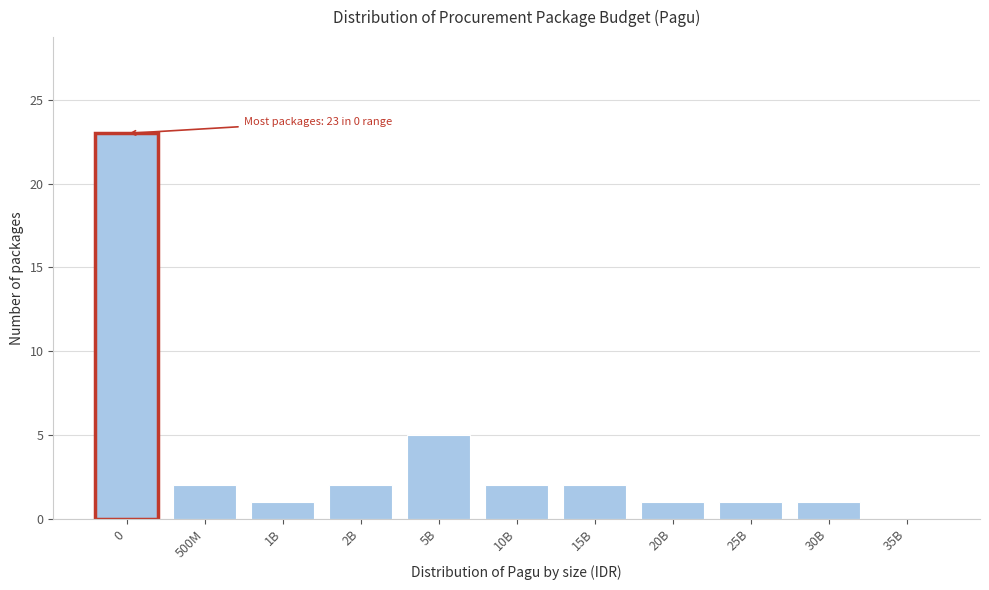

Reading right to left, transcribe all the data shown in this chart.

35B=0	30B=1	25B=1	20B=1	15B=2	10B=2	5B=5	2B=2	1B=1	500M=2	0=23